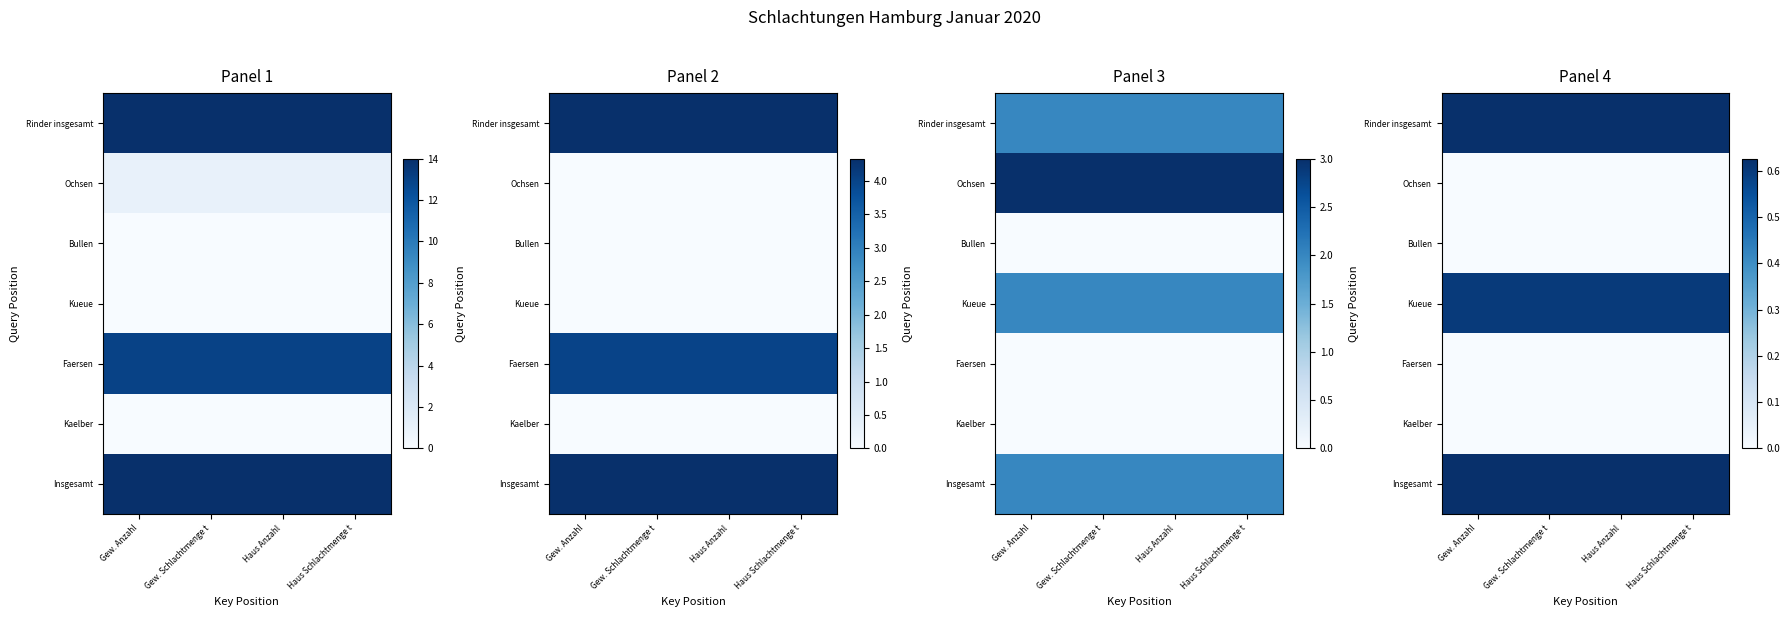

What is the total value across all series at Haus Schlachtmenge t?

1.9